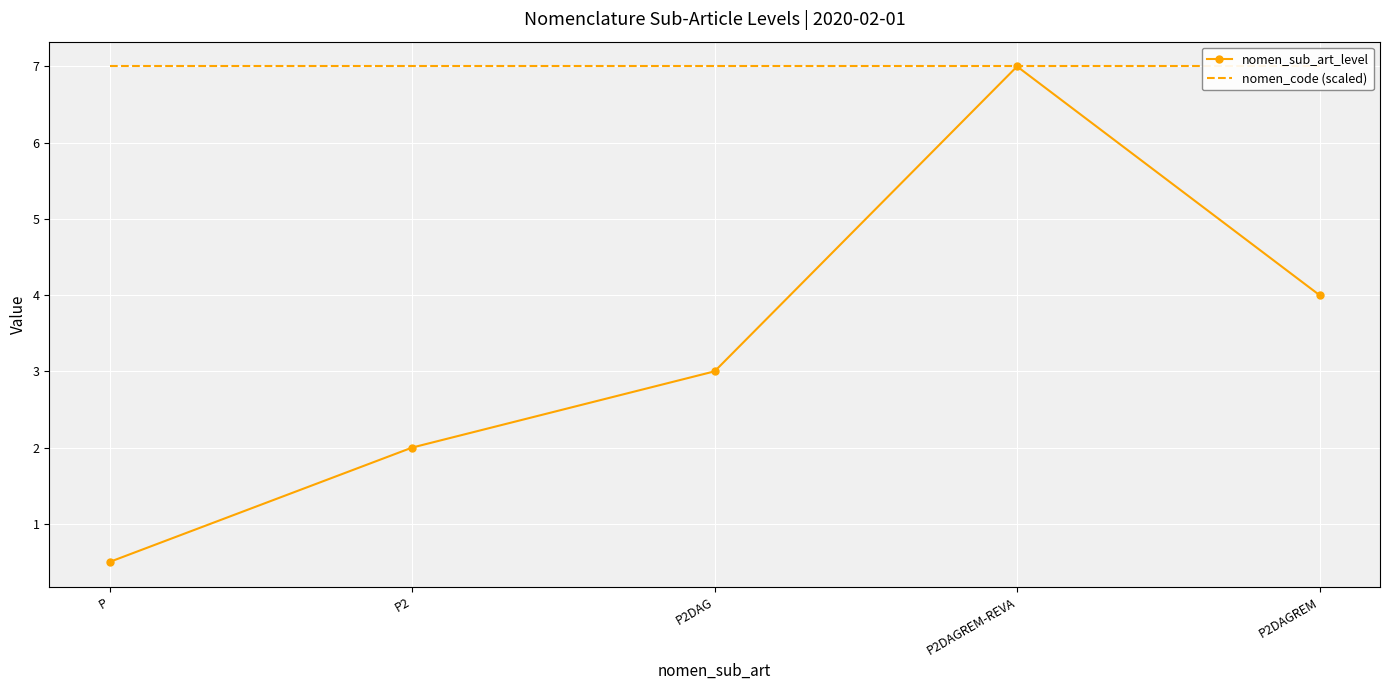

What is the spread (max minus min) of values at P2DAG?

4.0